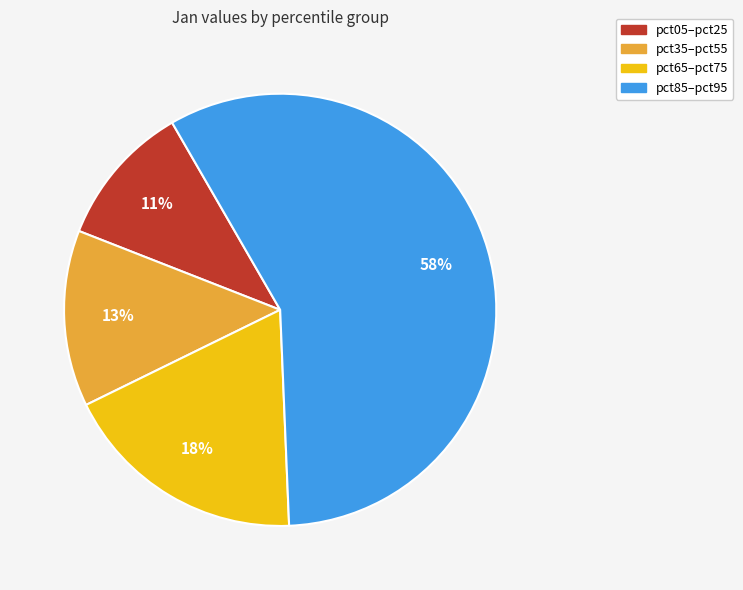

Is there any slice that represents more than half of the pie?

Yes